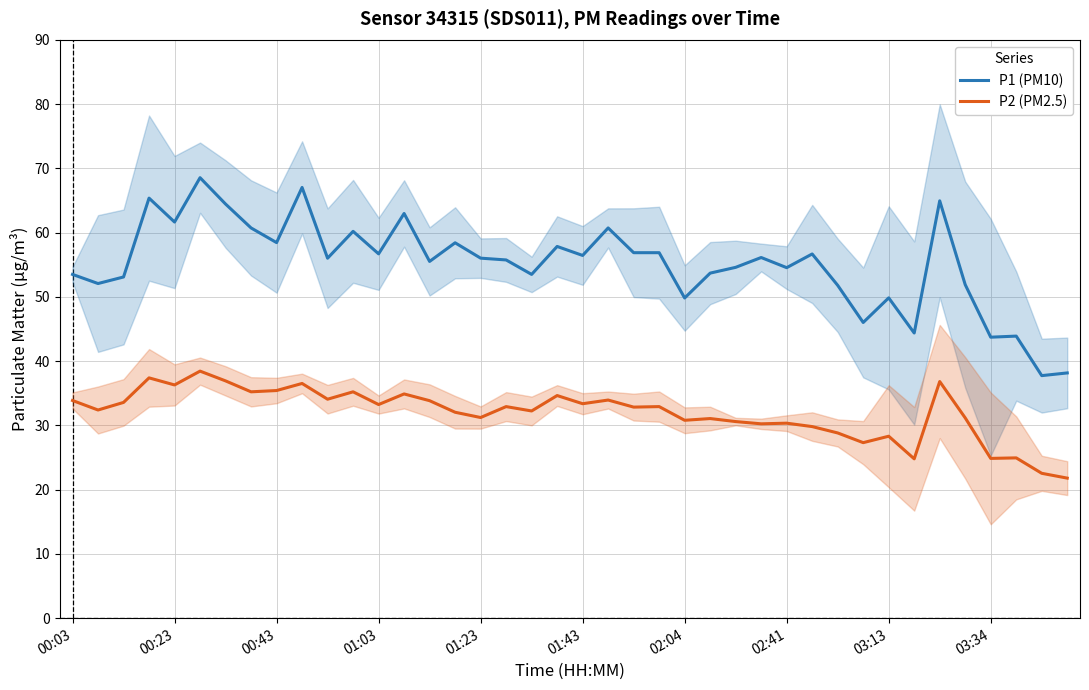

The value of P1 (PM10) at 02:04 is 49.8. True or false?

True